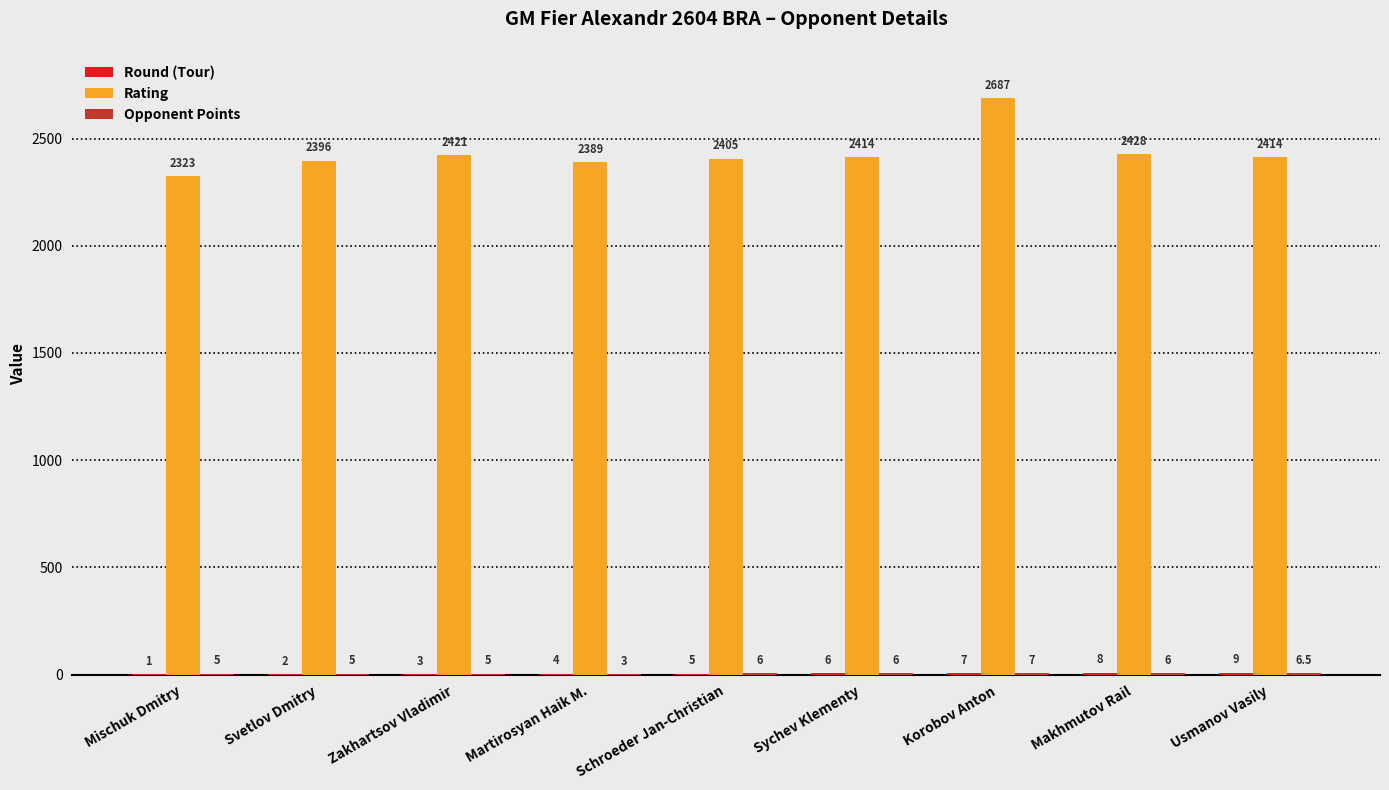

What is the total value across all series at Schroeder Jan-Christian?

2416.0